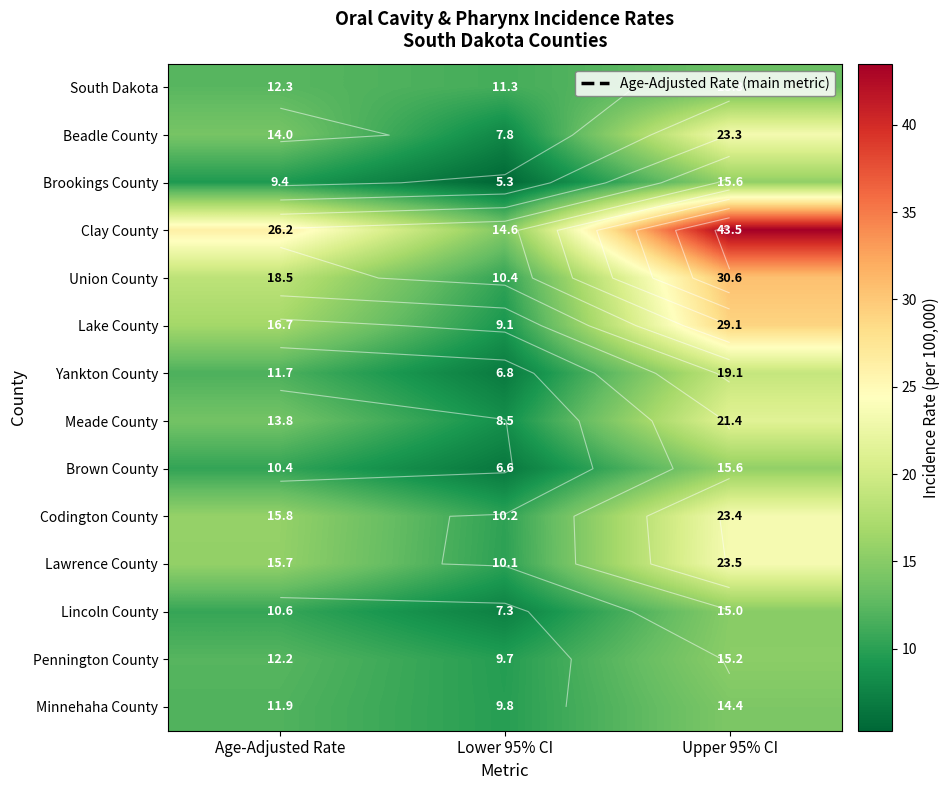

What is the difference between the Clay County values at Lower 95% CI and Upper 95% CI?

28.9